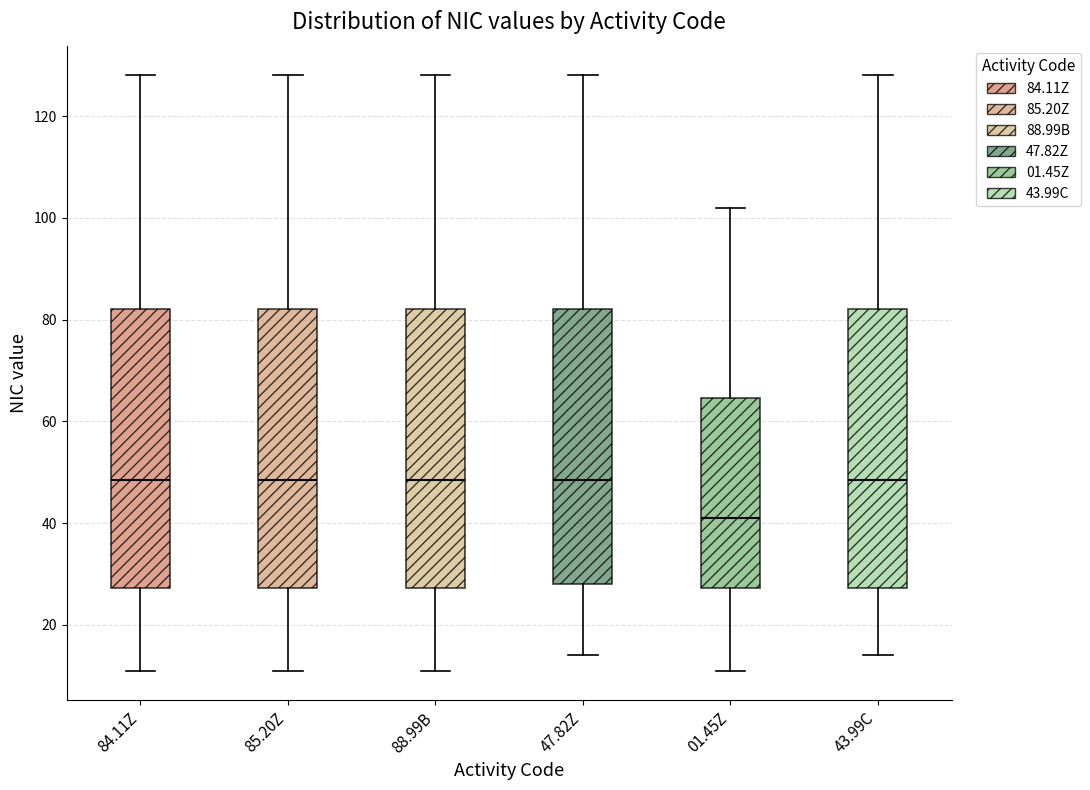

Which box has the lowest median line?

01.45Z